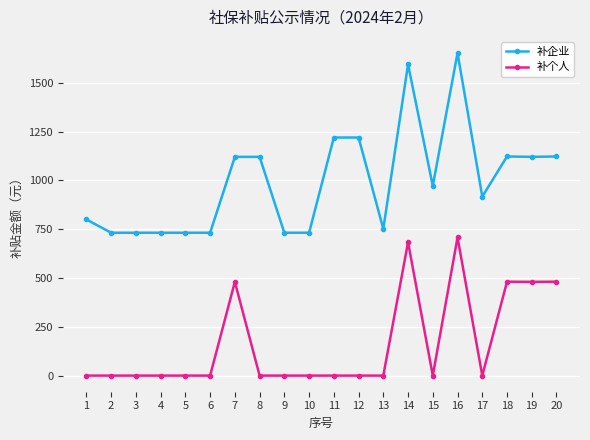

How many data points in 补个人 are above 0?

6